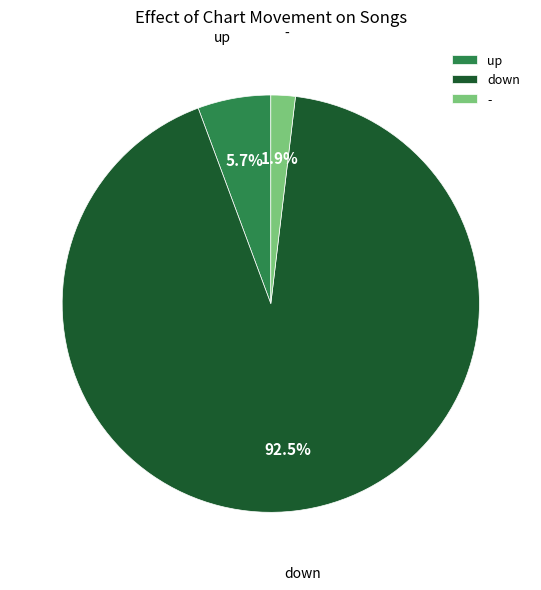

Does any single category account for the majority?

Yes